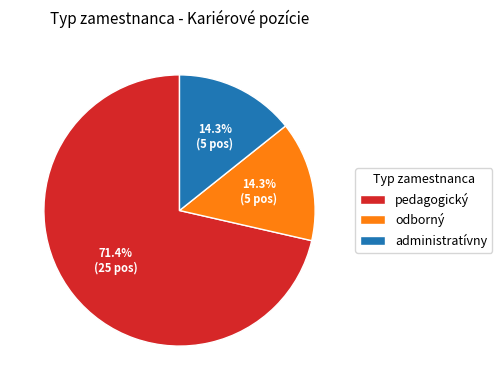

Which slice is the largest?

pedagogický